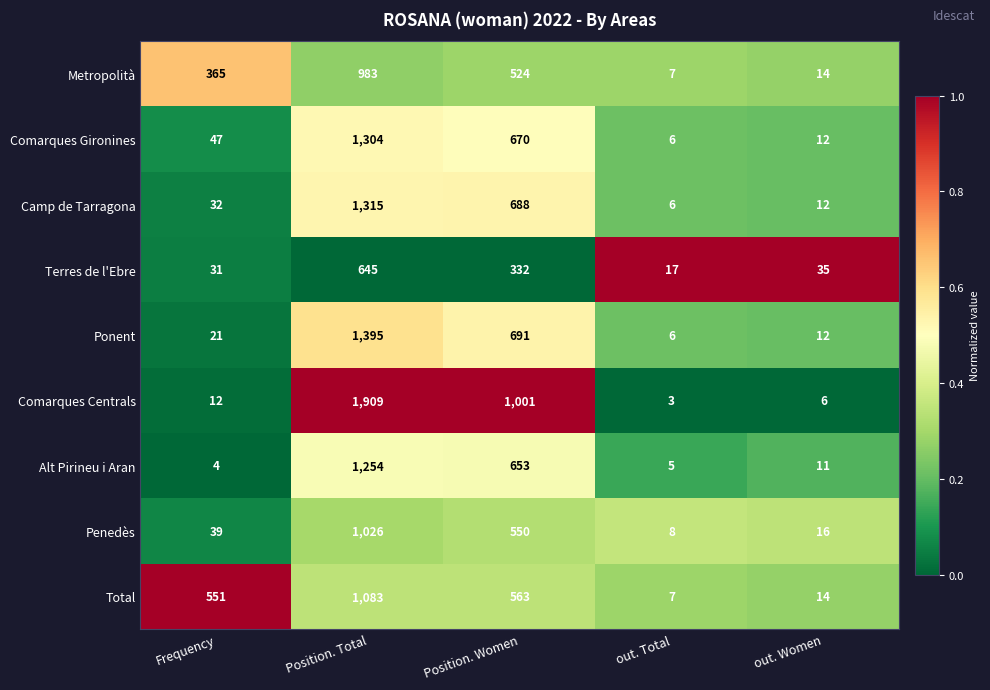

Is it true that Comarques Gironines equals 17 at out. Women?

False